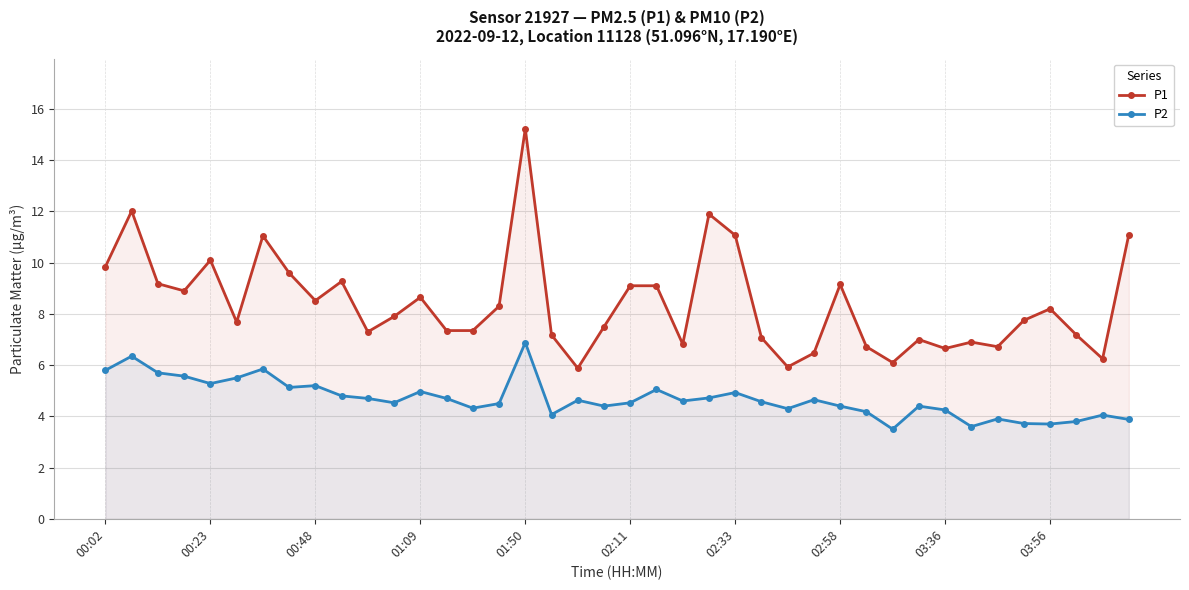

At which label does P1 reach its peak?

01:50